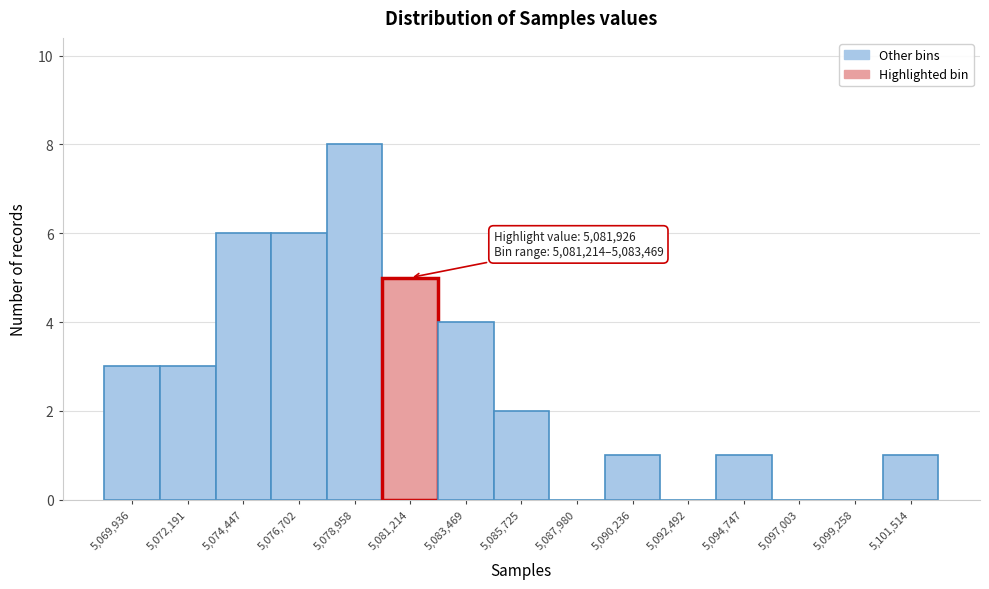

Reading right to left, extract all data points from this chart.

5,101,514=1	5,099,258=0	5,097,003=0	5,094,747=1	5,092,492=0	5,090,236=1	5,087,980=0	5,085,725=2	5,083,469=4	5,081,214=5	5,078,958=8	5,076,702=6	5,074,447=6	5,072,191=3	5,069,936=3